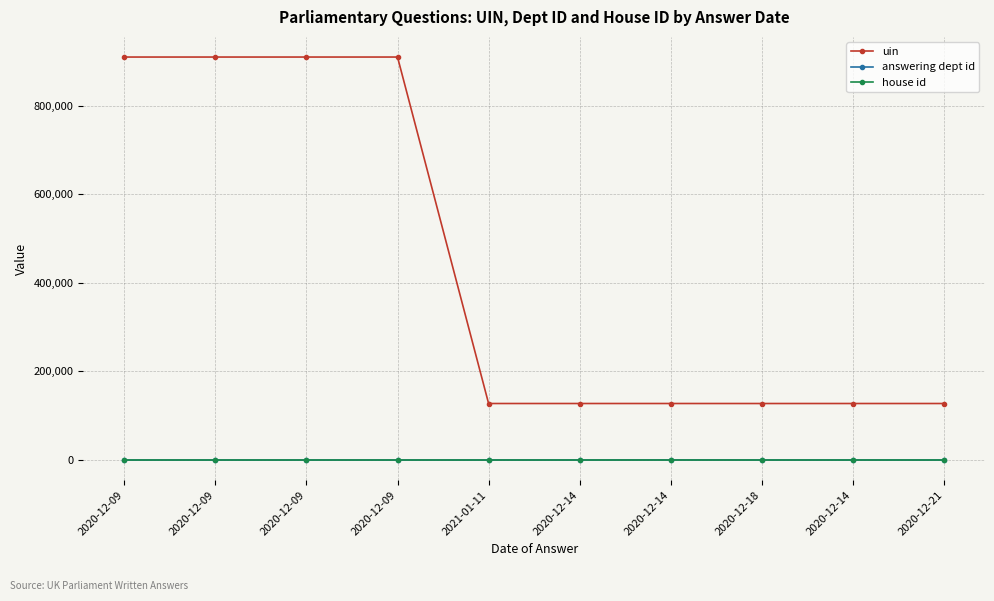

Reading left to right, list all the values displayed in this chart.

uin: 909881	909884	909885	909889	127608	127609	127610	127579	127606	127587
answering dept id: 2	2	2	2	17	7	201	14	10	14
house id: 1	1	1	1	1	1	1	1	1	1